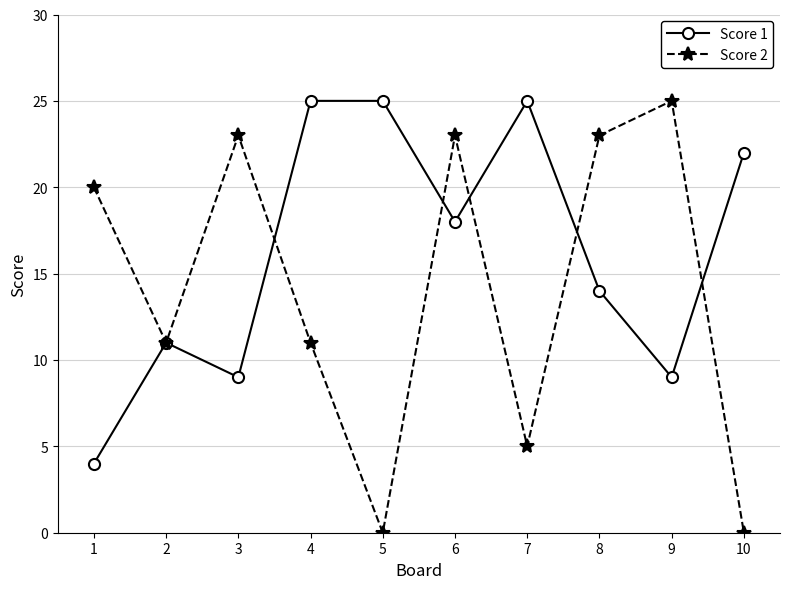

What is the value of the Score 2 point at the 6th from the left?

23